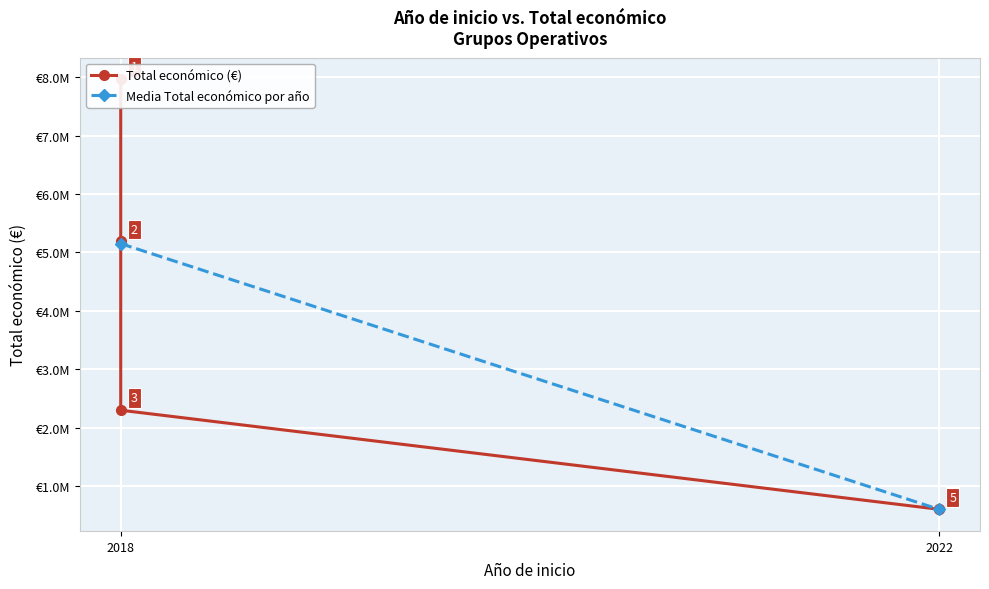

What is the greatest value displayed?

7967413